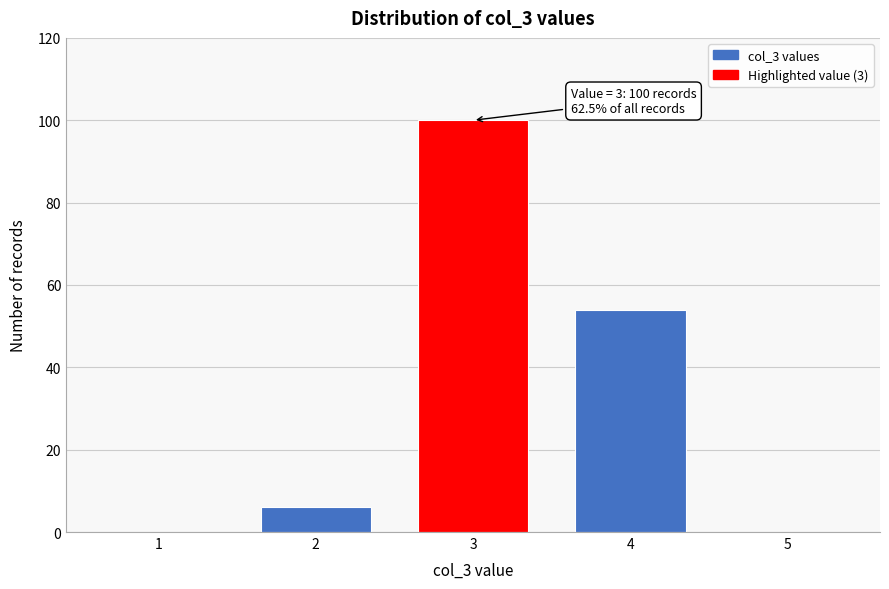

Reading left to right, transcribe all the data shown in this chart.

1=0	2=6	3=100	4=54	5=0